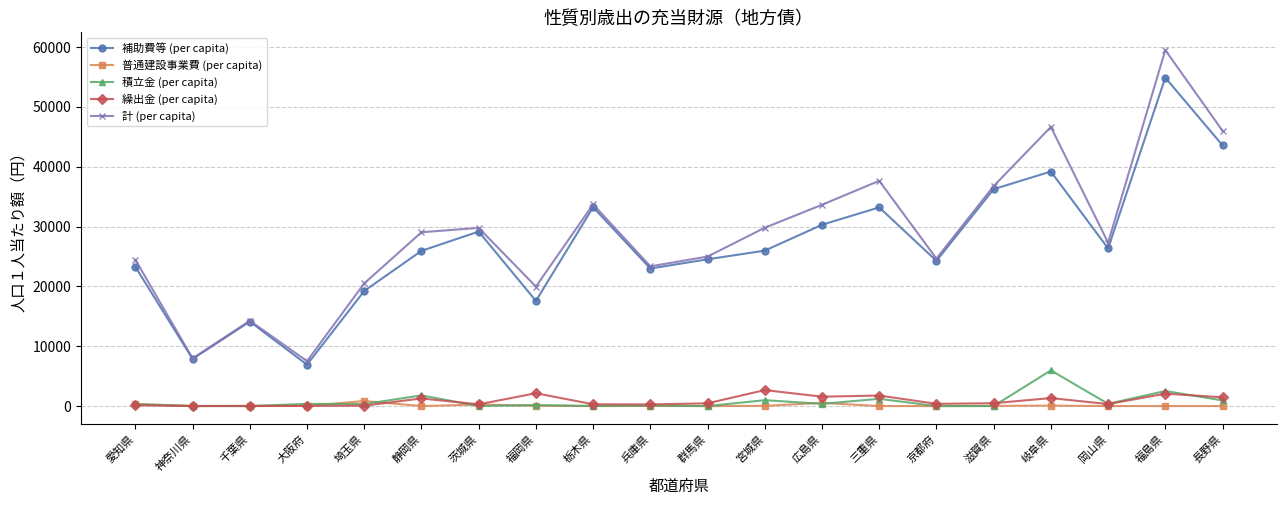

What is the difference between the second highest and second lowest values in the 補助費等 (per capita) series?

35700